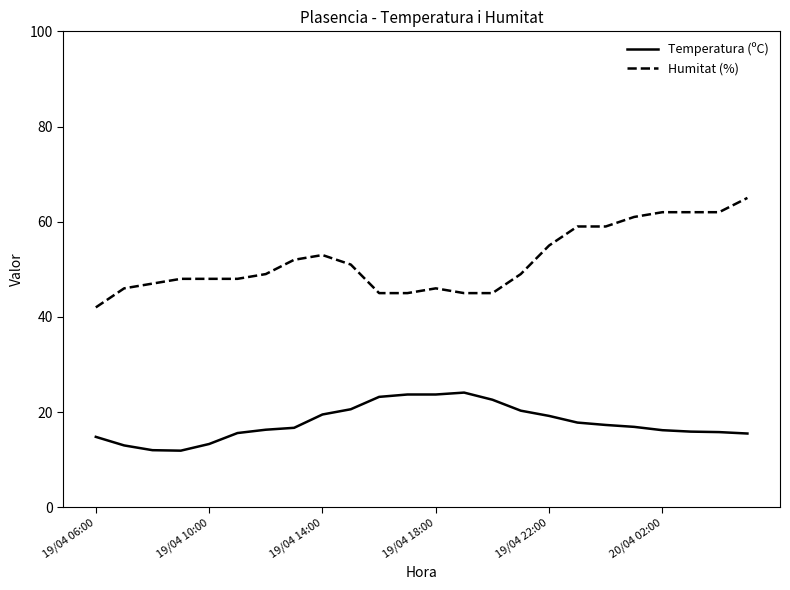

What is the difference between the maximum and minimum values in the Temperatura (ºC) series?

12.2